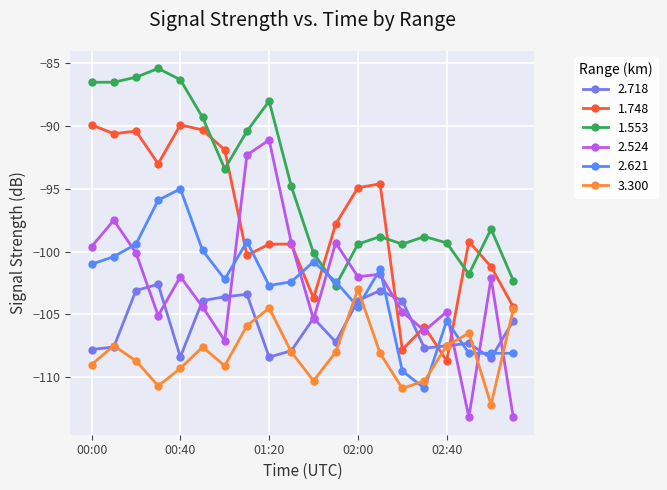

Does the chart have visible grid lines?

Yes